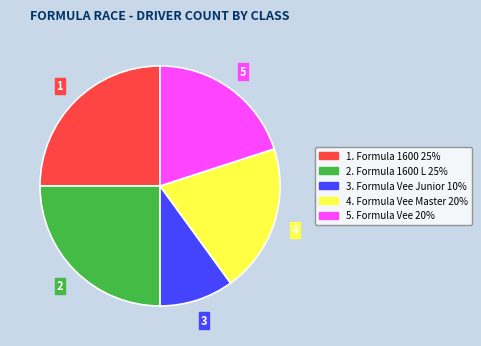

Does any single category account for the majority?

No